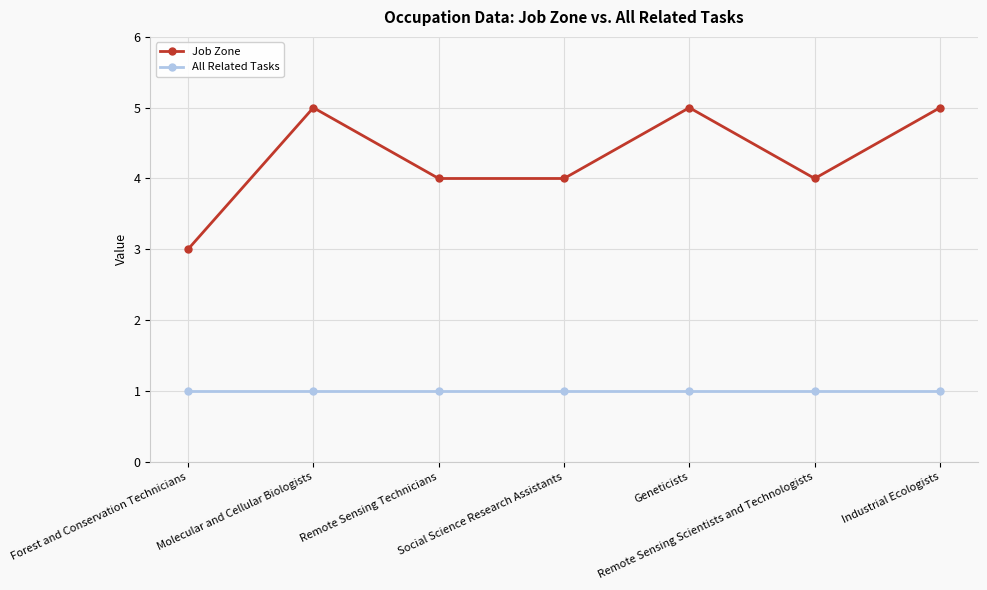

What is the sum of the All Related Tasks values at Forest and Conservation Technicians and Remote Sensing Scientists and Technologists?

2